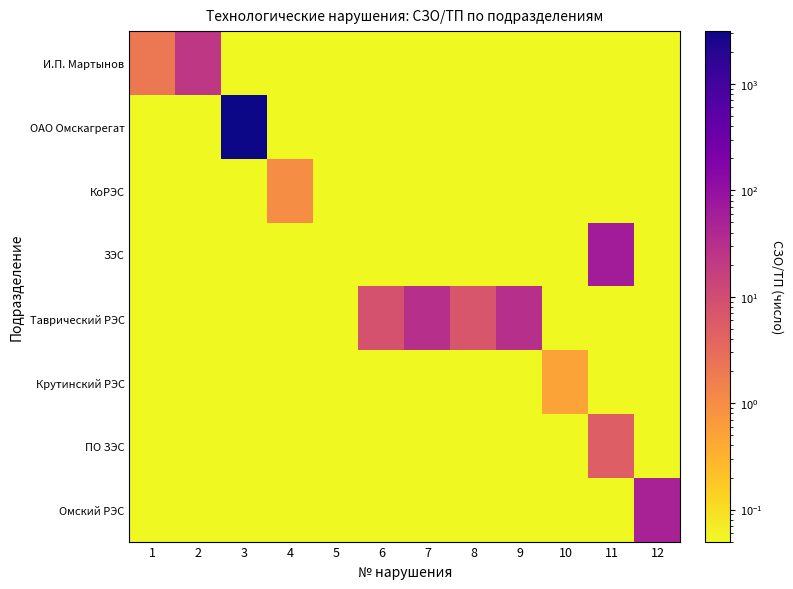

Between 5 and 8, which series saw the biggest shift?

Таврический РЭС